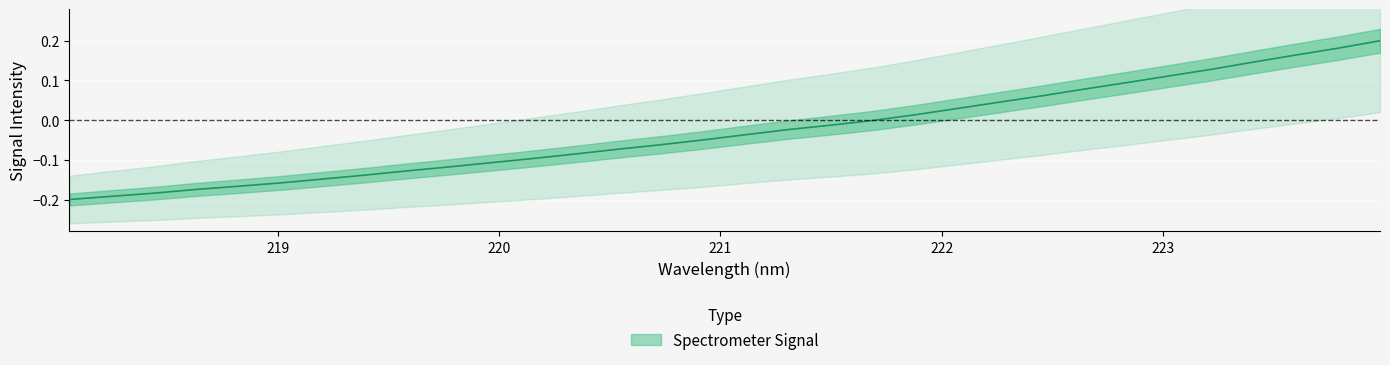

Which category has the highest value across all series?

223.9802